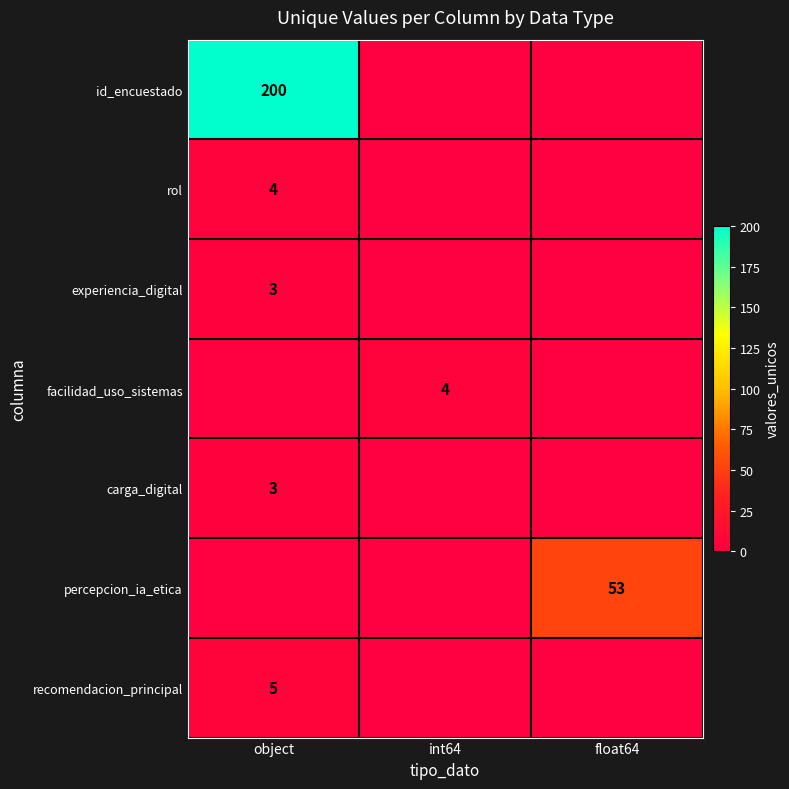

The value of rol at object is 6. True or false?

False